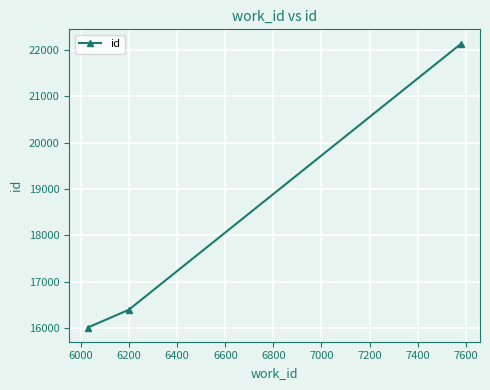

What is the minimum value shown in the chart?

16006